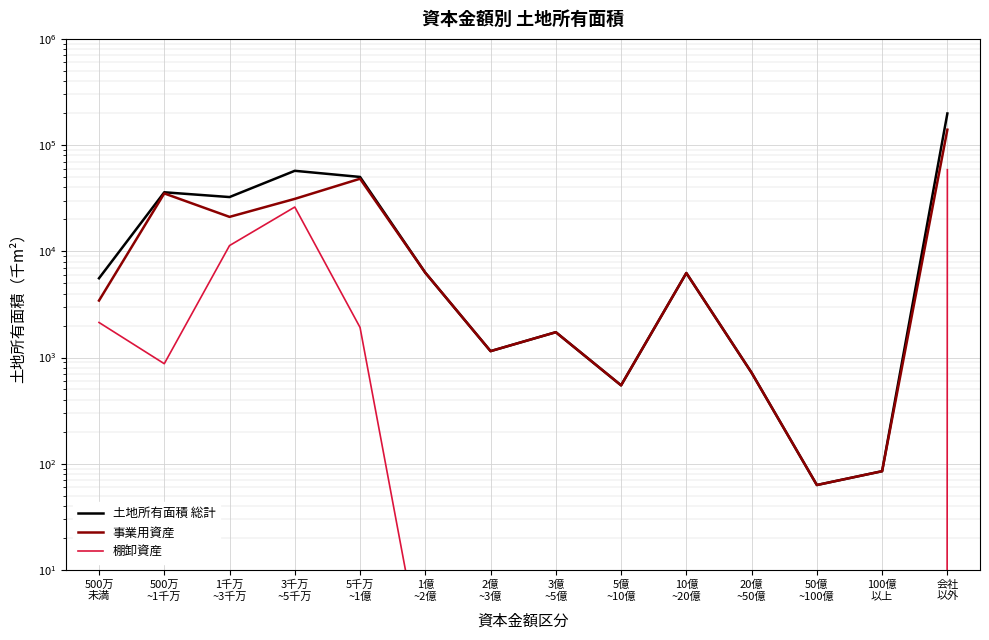

What is the difference between the 事業用資産 values at 3千万
~5千万 and 10億
~20億?

24917